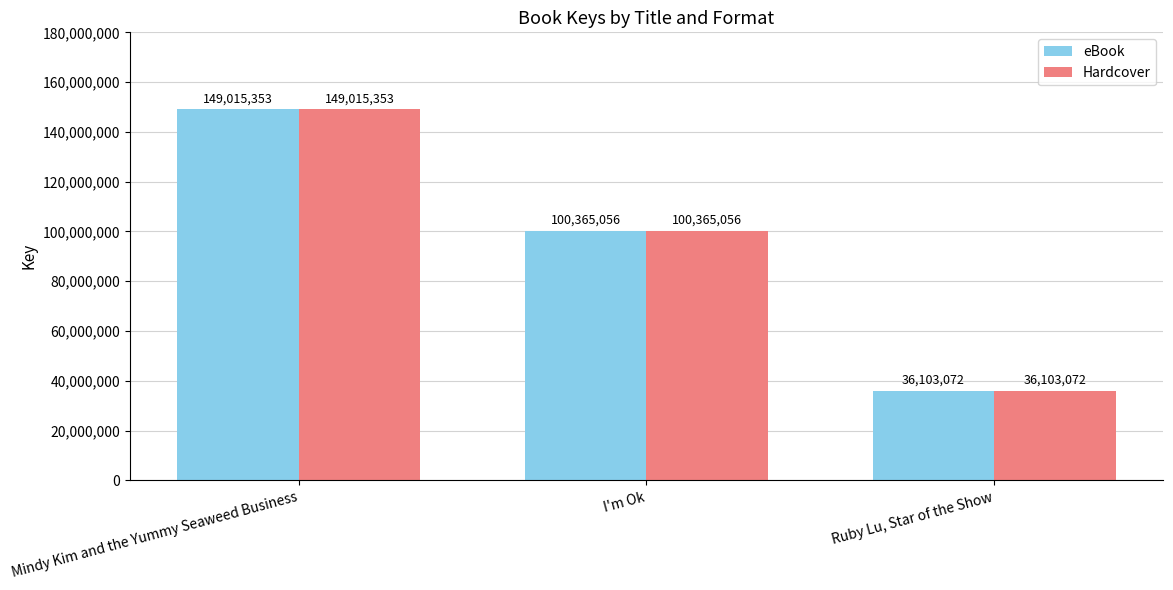

What is the average value of the Hardcover series?

95161160